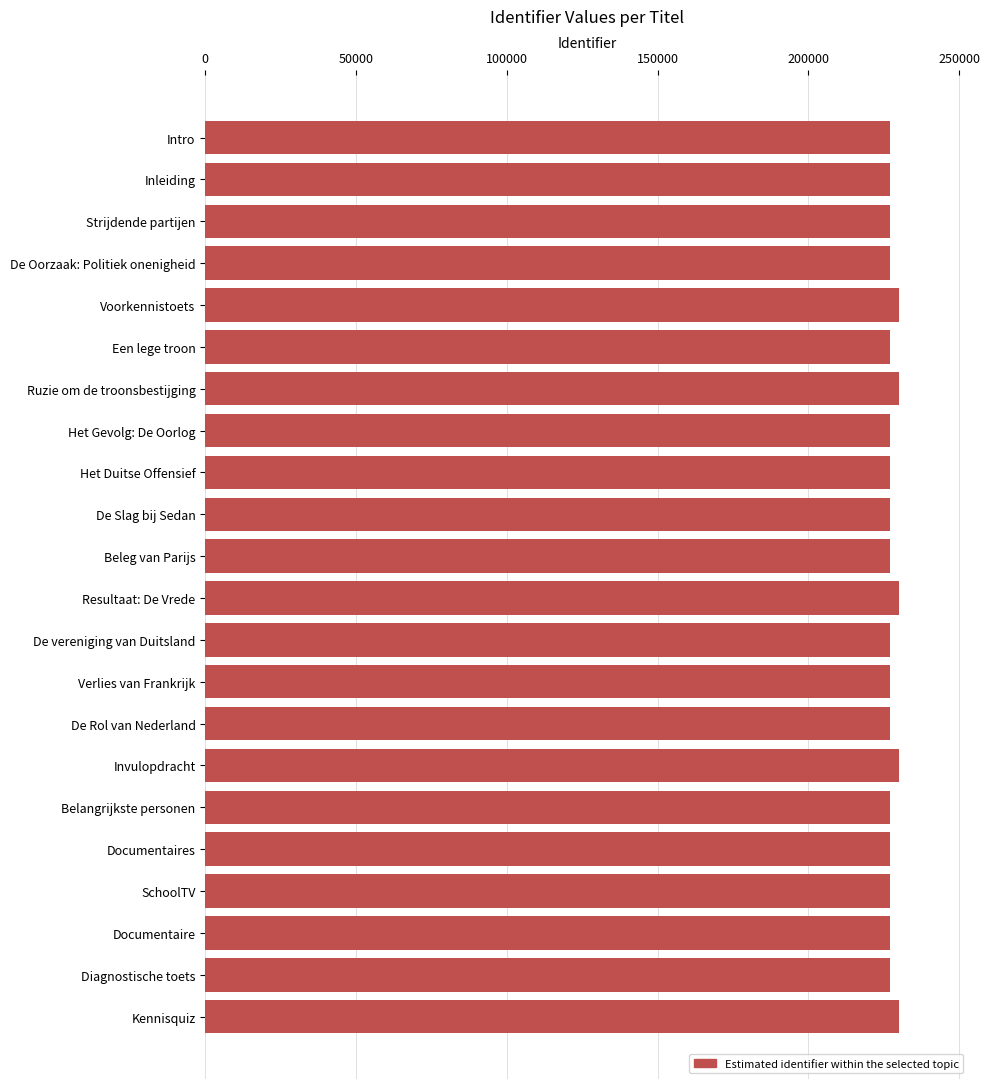

What is the sum of all values?

5008528